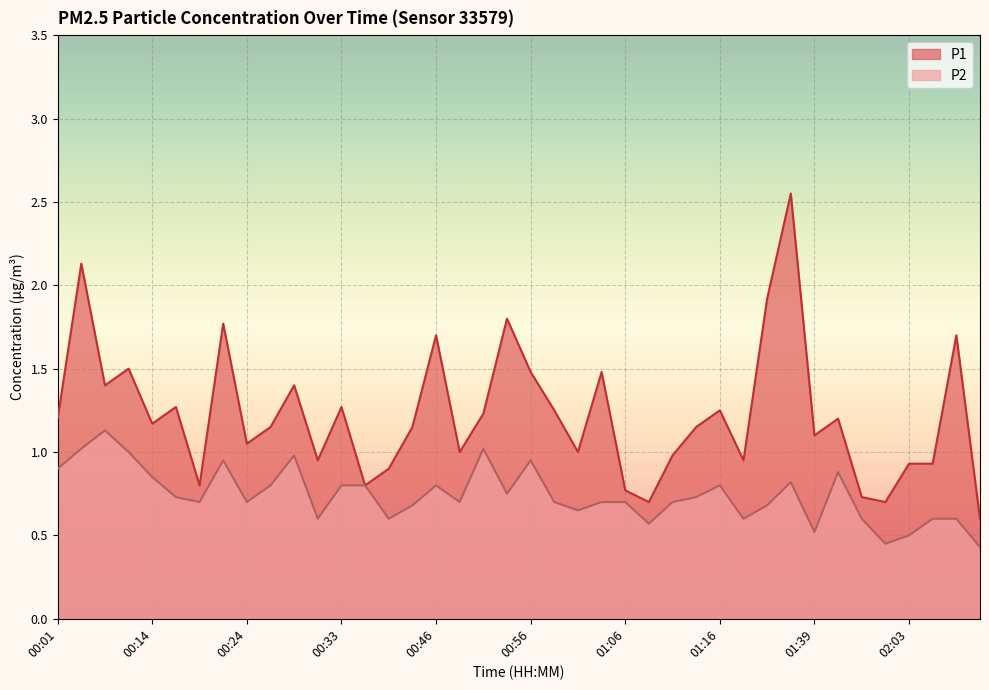

Which series has the largest range (max minus min)?

P1